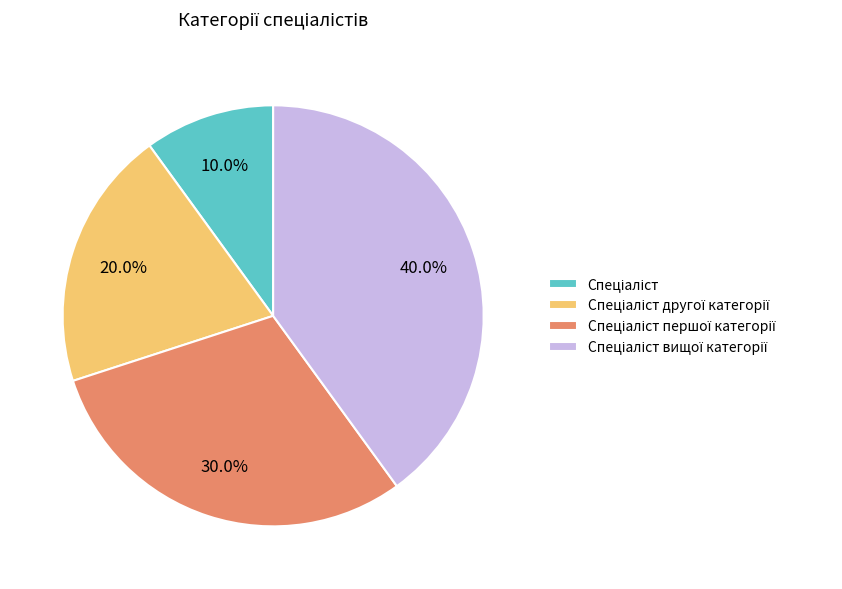

Is there a majority slice in this chart?

No